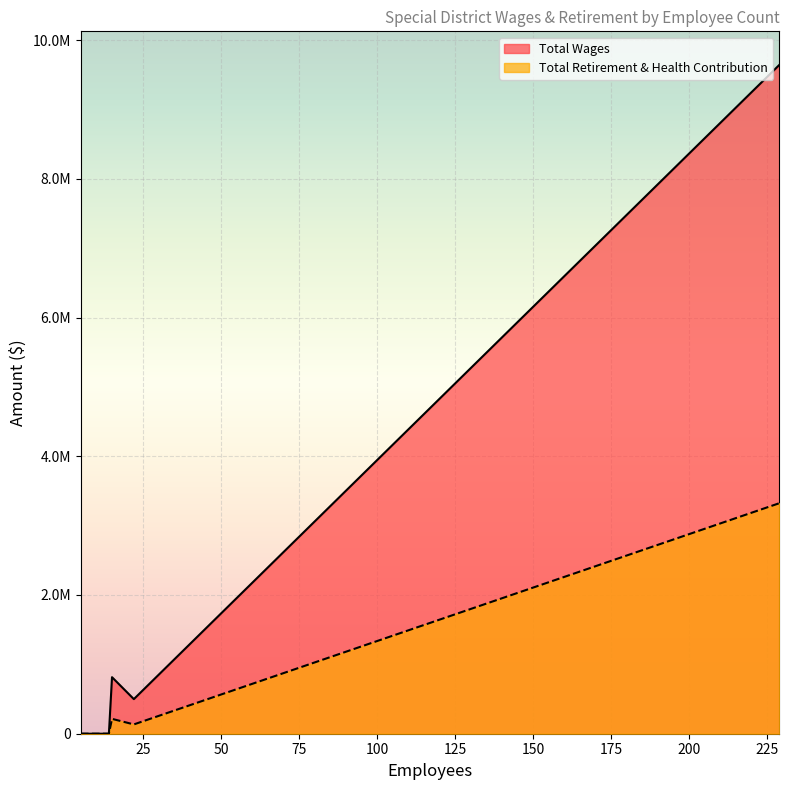

What is the sum of the Total Retirement & Health Contribution values at 10 and 15?

214347